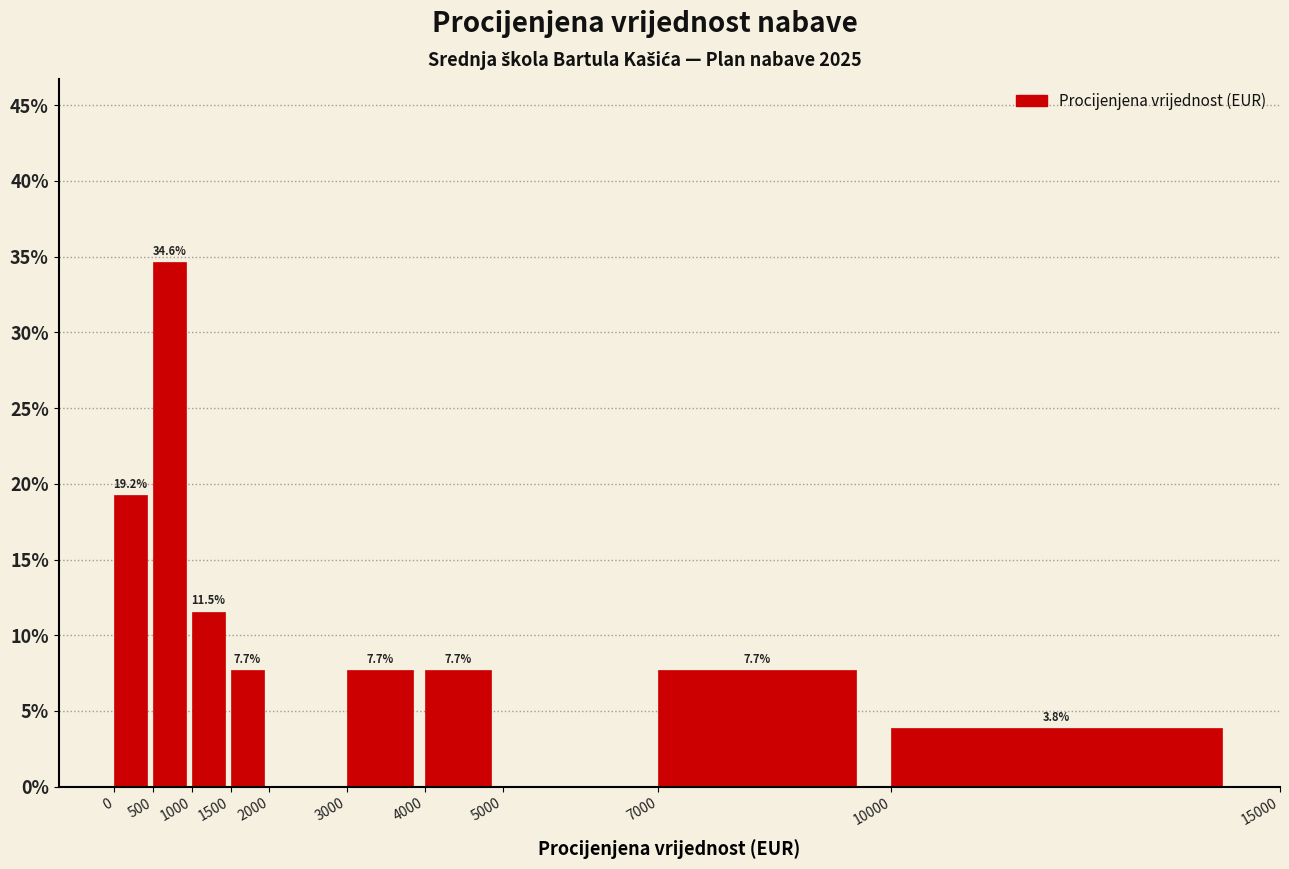

Over which range of the x-axis is the bar tallest?

500 to 1000